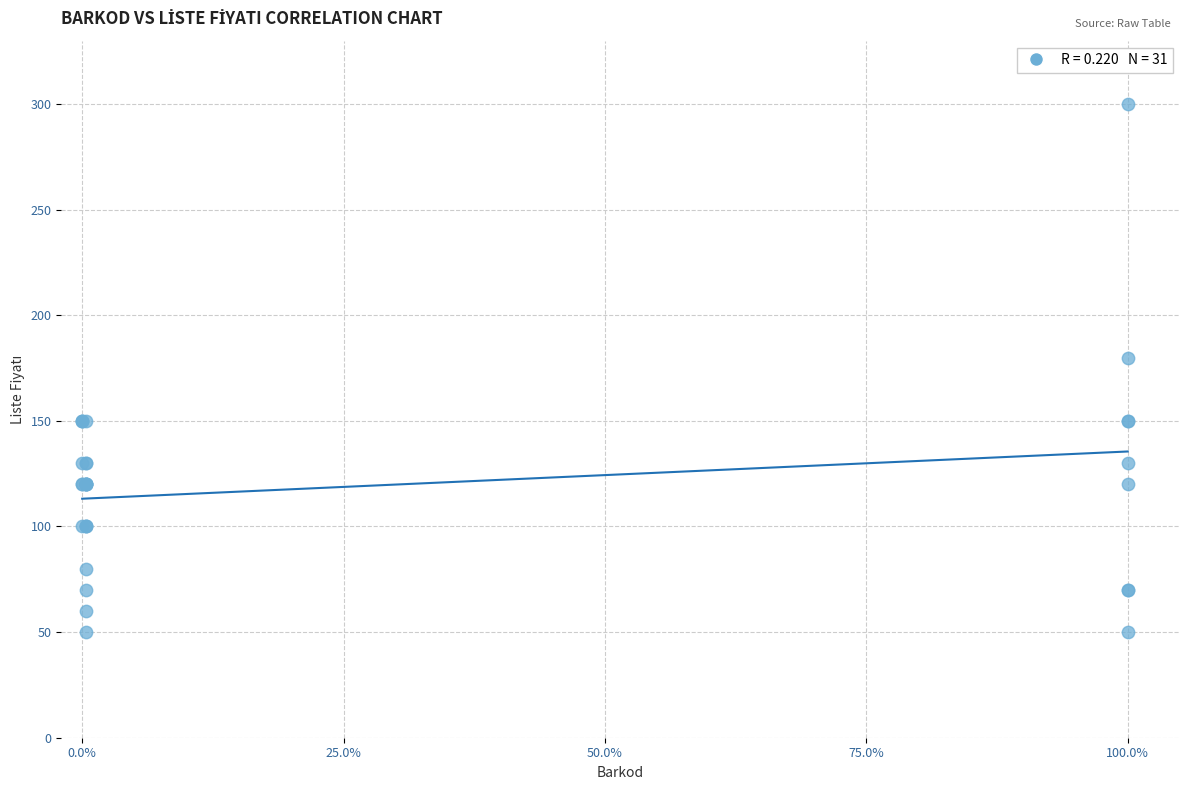

What Y value in the scatter plot is closest to 175?

180